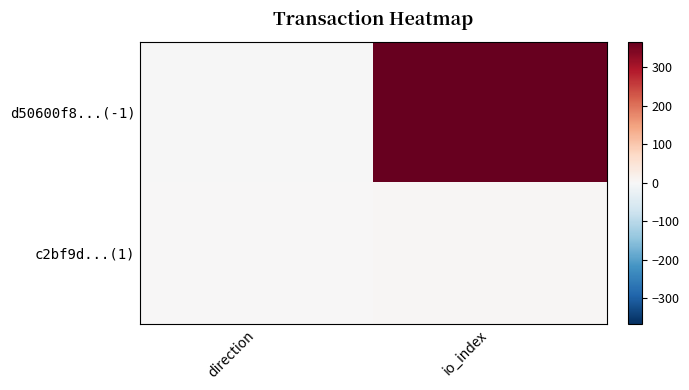

Which series has the widest spread of values?

d50600f8...(-1)